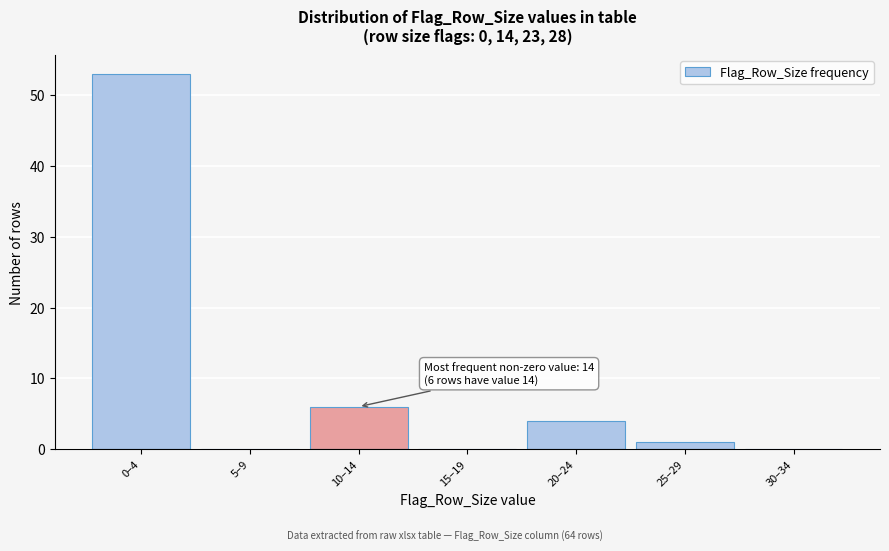

Reading left to right, extract all data points from this chart.

0–4=53	5–9=0	10–14=6	15–19=0	20–24=4	25–29=1	30–34=0